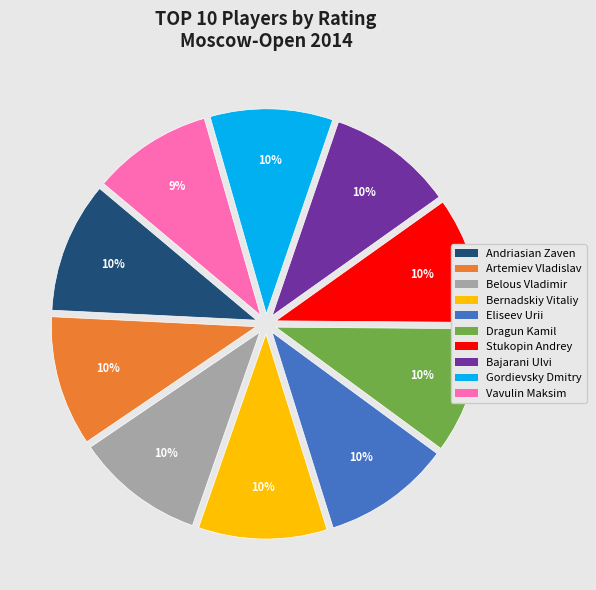

How many segments does this pie chart have?

10